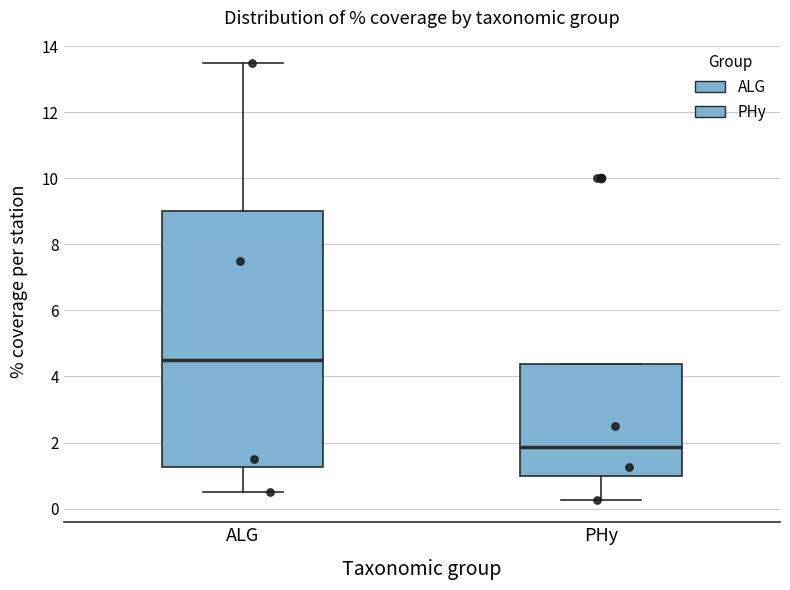

Reading left to right, transcribe this box plot: for each box, give where its median line is, the range the box spans, and where its two whiskers end, as read against the y-axis. The values are not printed on the chart, so give them approximately, as read against the axis.

ALG: median 4.6, box 1.2 to 9.0, whiskers 0.6 to 13.6
PHy: median 1.8, box 1.0 to 4.4, whiskers 0.2 to 4.4